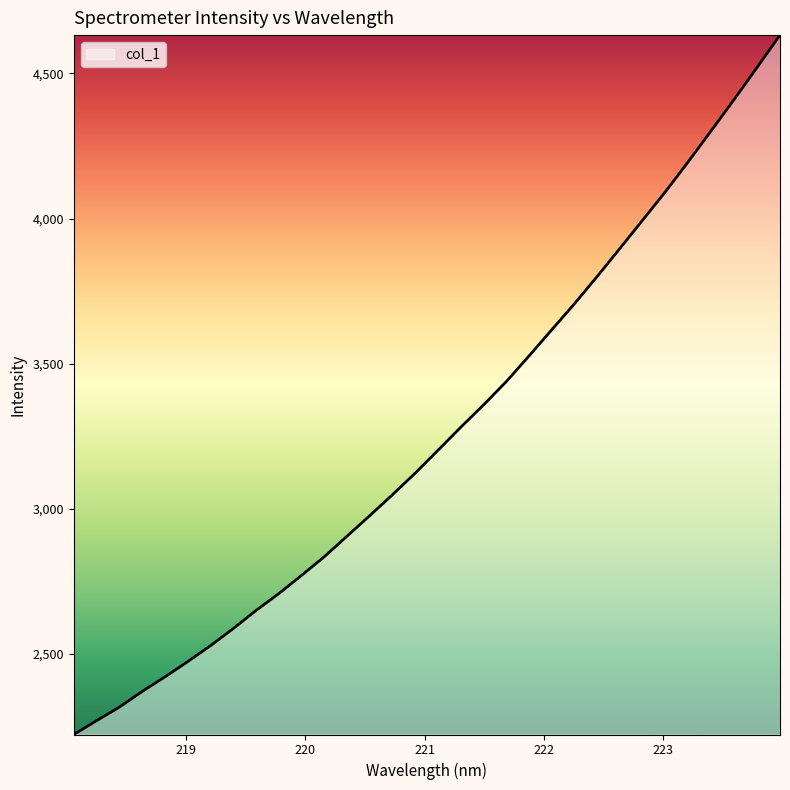

What is the maximum value shown in the chart?

4632.3